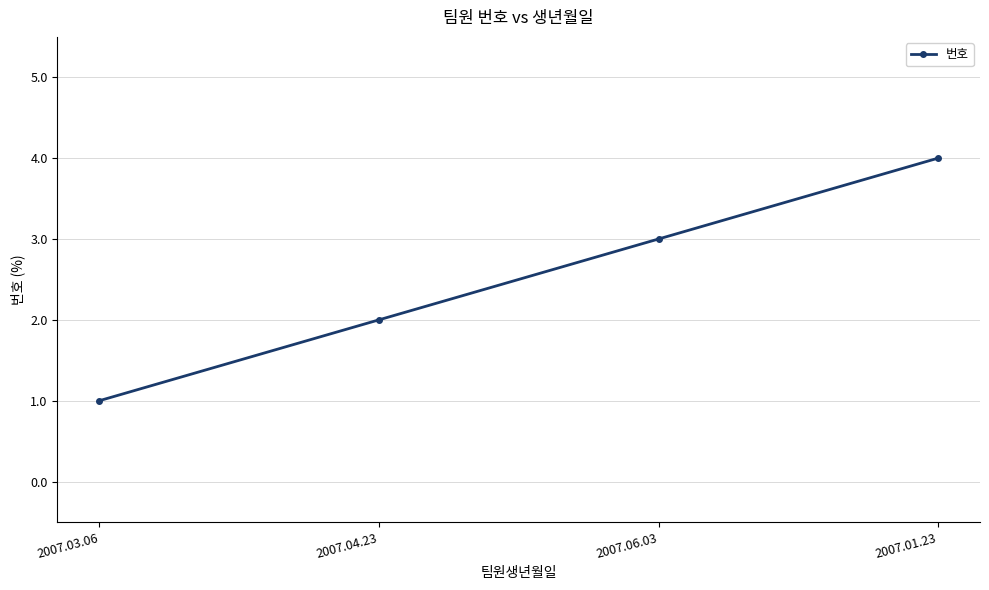

Which label corresponds to the smallest value in the chart?

2007.03.06